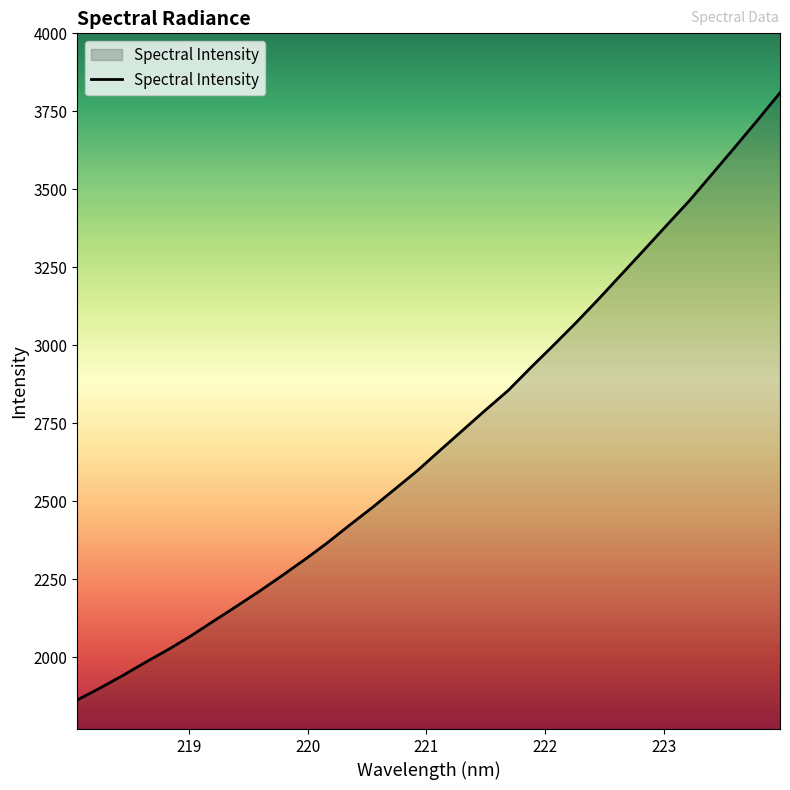

What is the maximum value shown in the chart?

3809.7